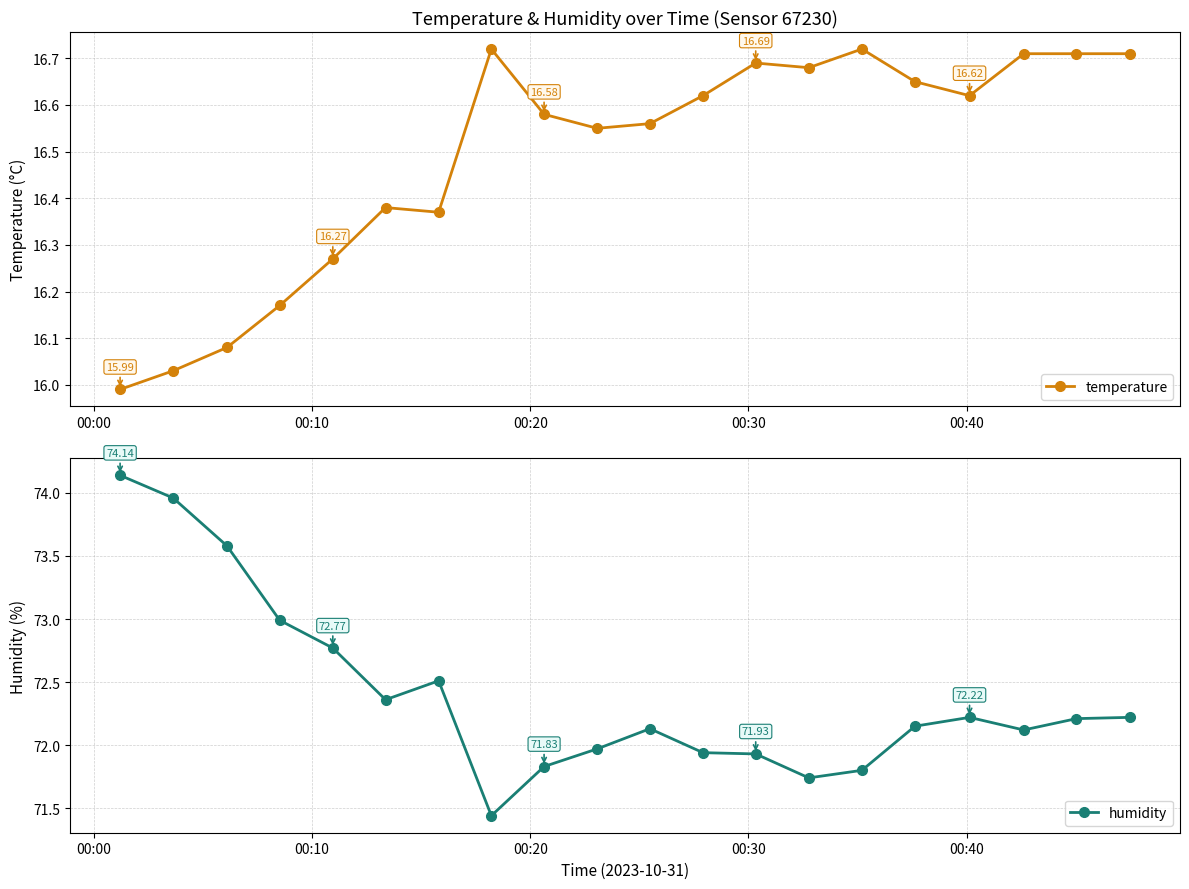

Reading left to right, extract all data points from this chart.

temperature: 16.0	16.0	16.1	16.2	16.3	16.4	16.4	16.7	16.6	16.6	16.6	16.6	16.7	16.7	16.7	16.6	16.6	16.7	16.7	16.7
humidity: 74.1	74.0	73.6	73.0	72.8	72.4	72.5	71.4	71.8	72.0	72.1	71.9	71.9	71.7	71.8	72.2	72.2	72.1	72.2	72.2